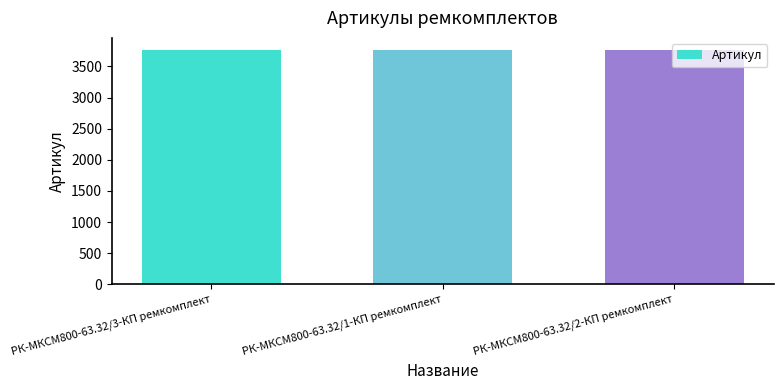

What is the label of the 1st bar from the left?

РК-МКСМ800-63.32/3-КП ремкомплект